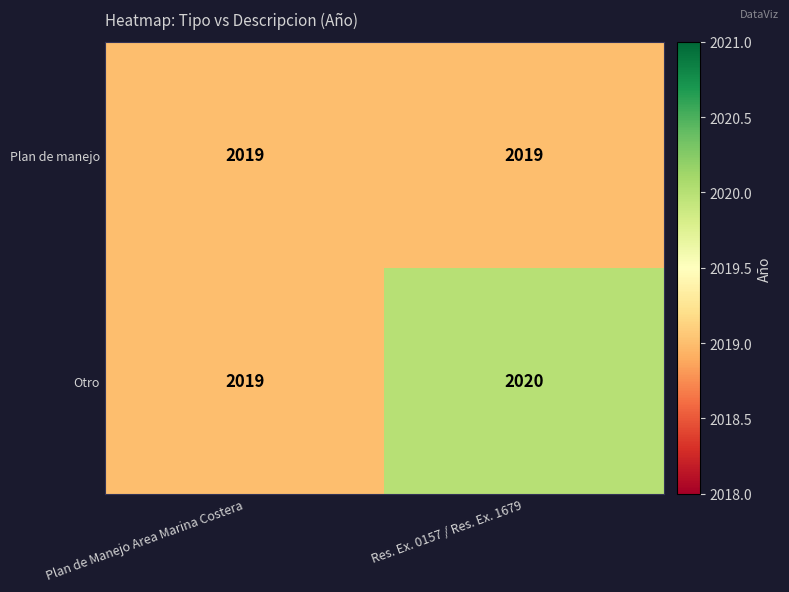

Which series has the largest range (max minus min)?

Otro